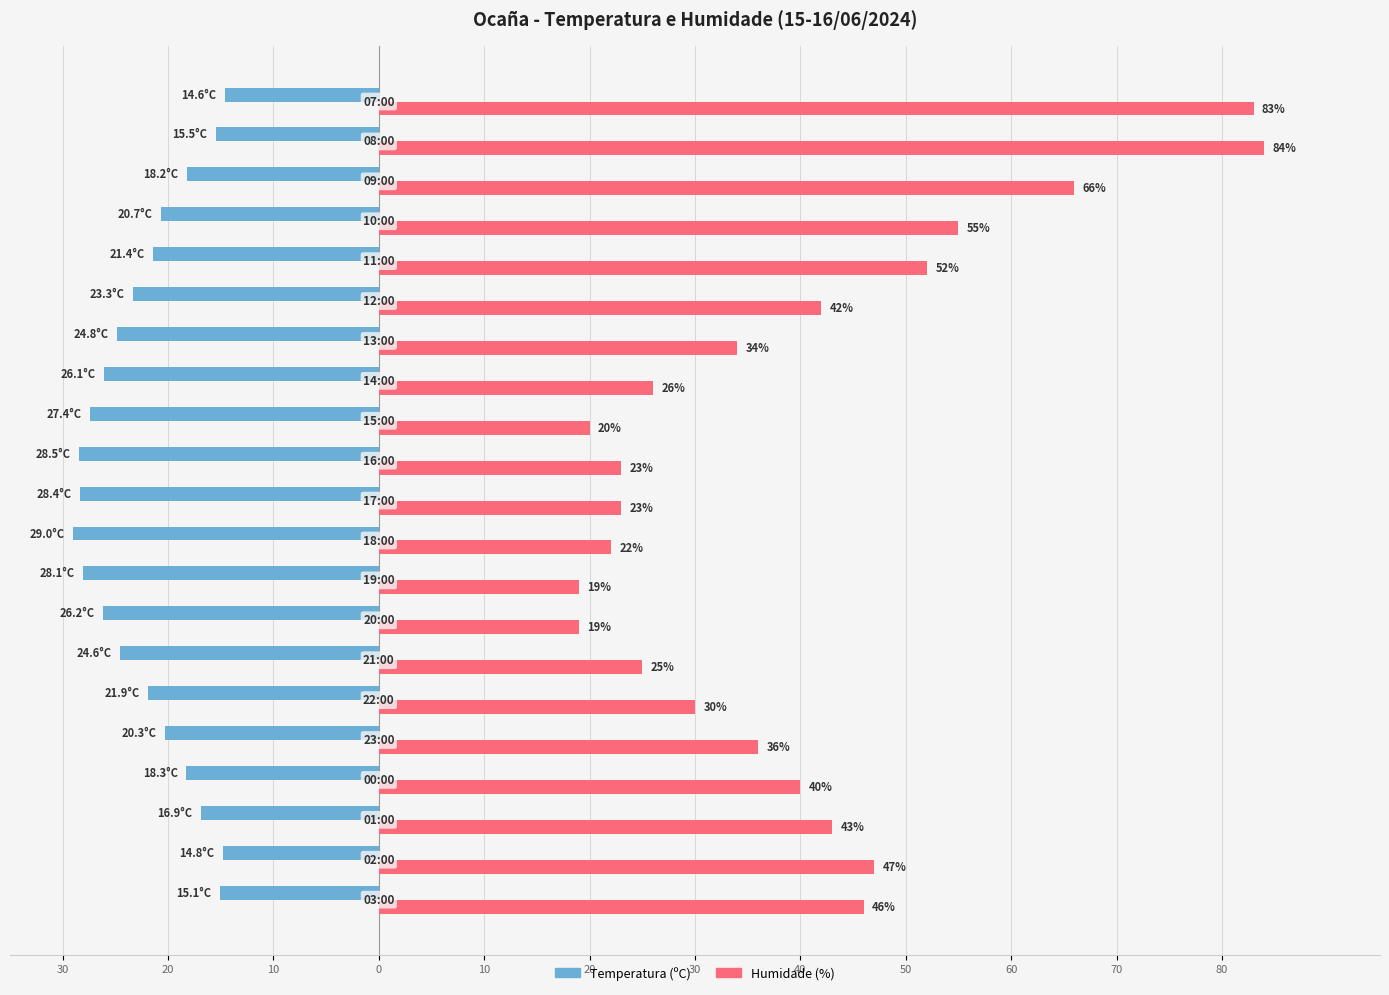

What are all the series names shown in the legend?

Temperatura (ºC), Humidade (%)